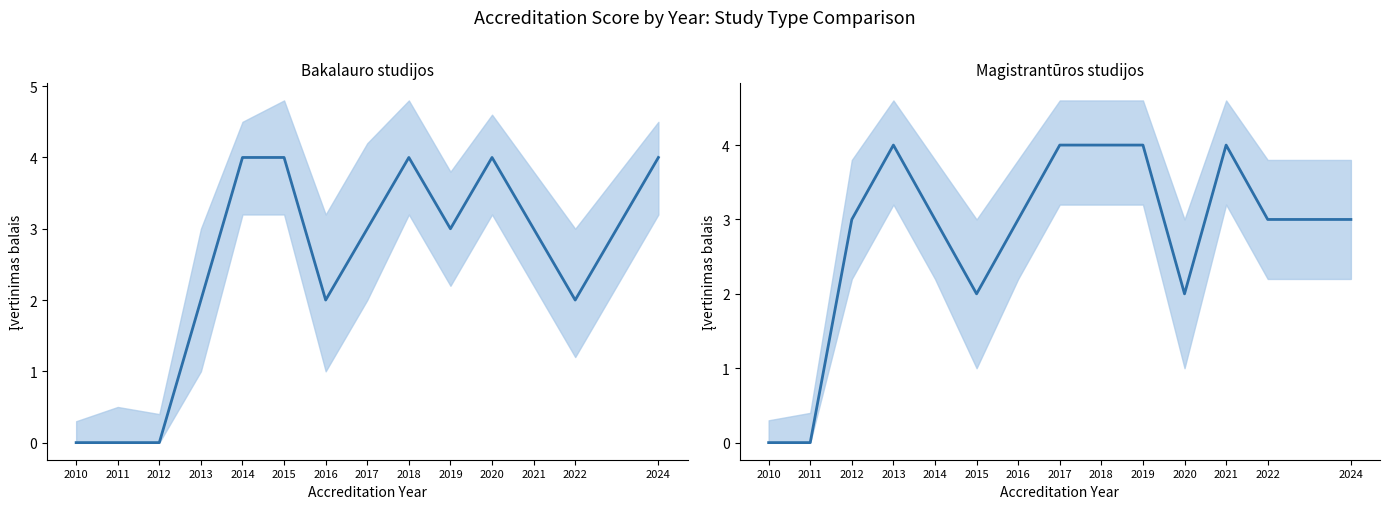

Between 2016 and 2020, which series saw the biggest shift?

Bakalauro studijos